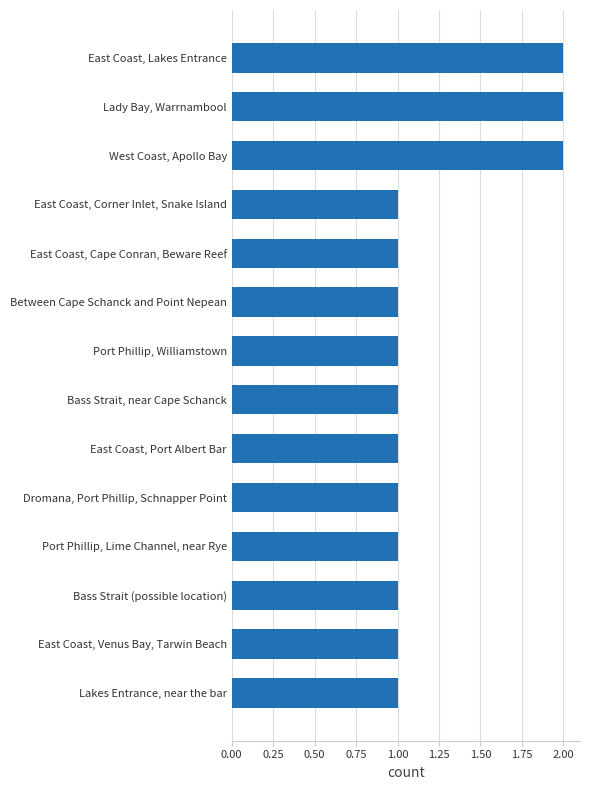

Is it true that the value at Bass Strait, near Cape Schanck is 1?

True